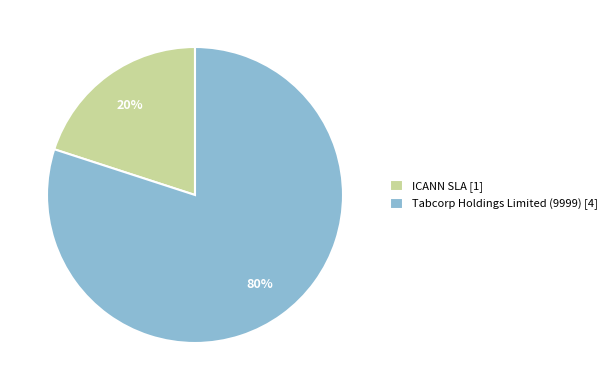

Which category has the smallest portion of the pie?

ICANN SLA [1]